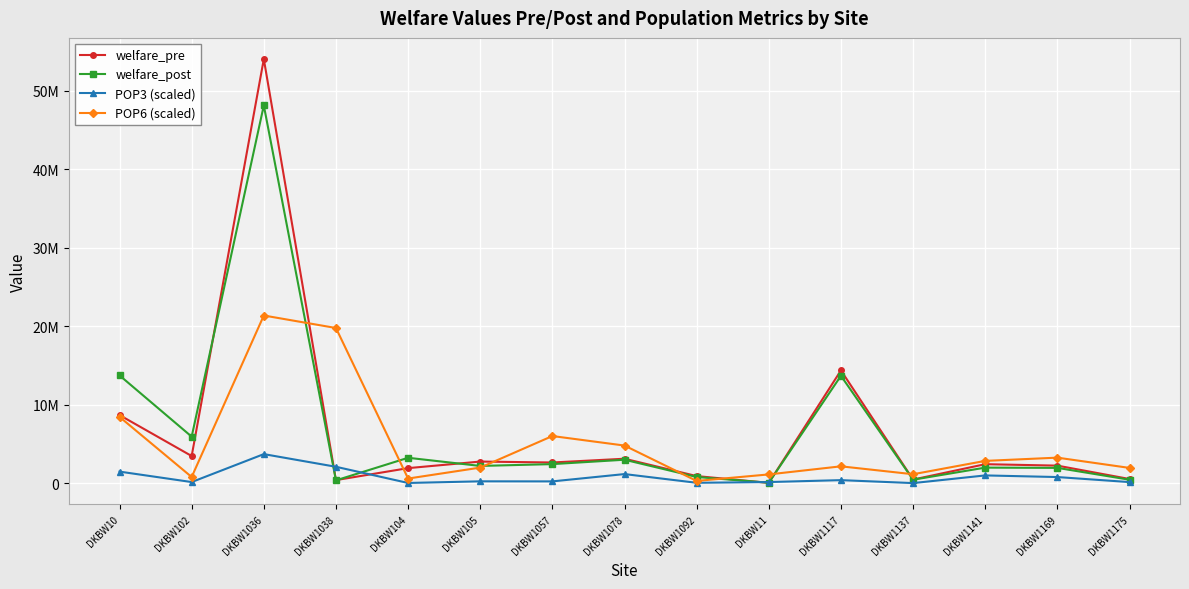

Where is the first local minimum for welfare_post?

DKBW102